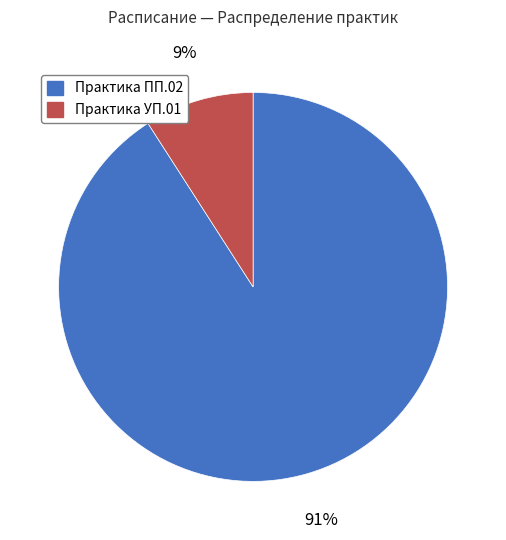

Approximately how many times larger is the value at Практика УП.01 compared to Практика ПП.02?

0.1